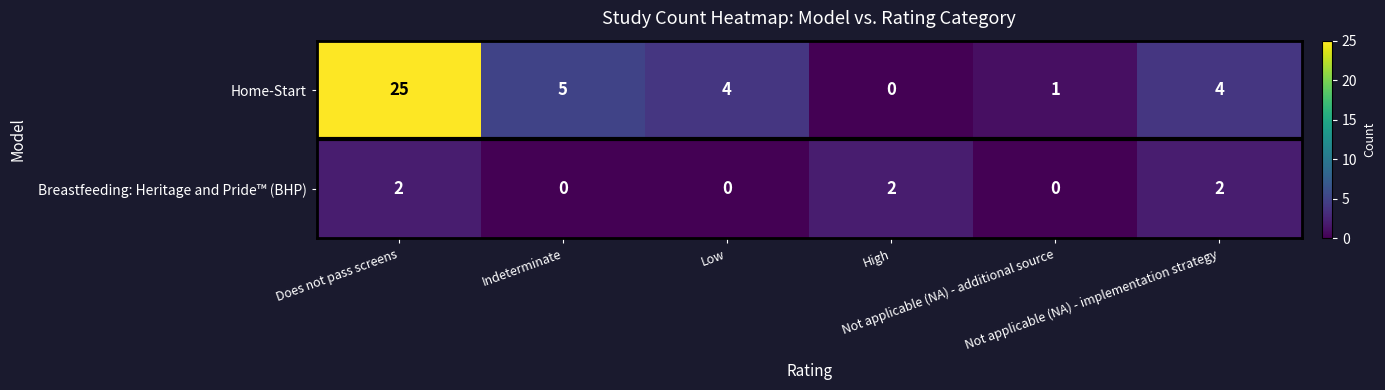

Which series has the largest total across all categories?

Home-Start